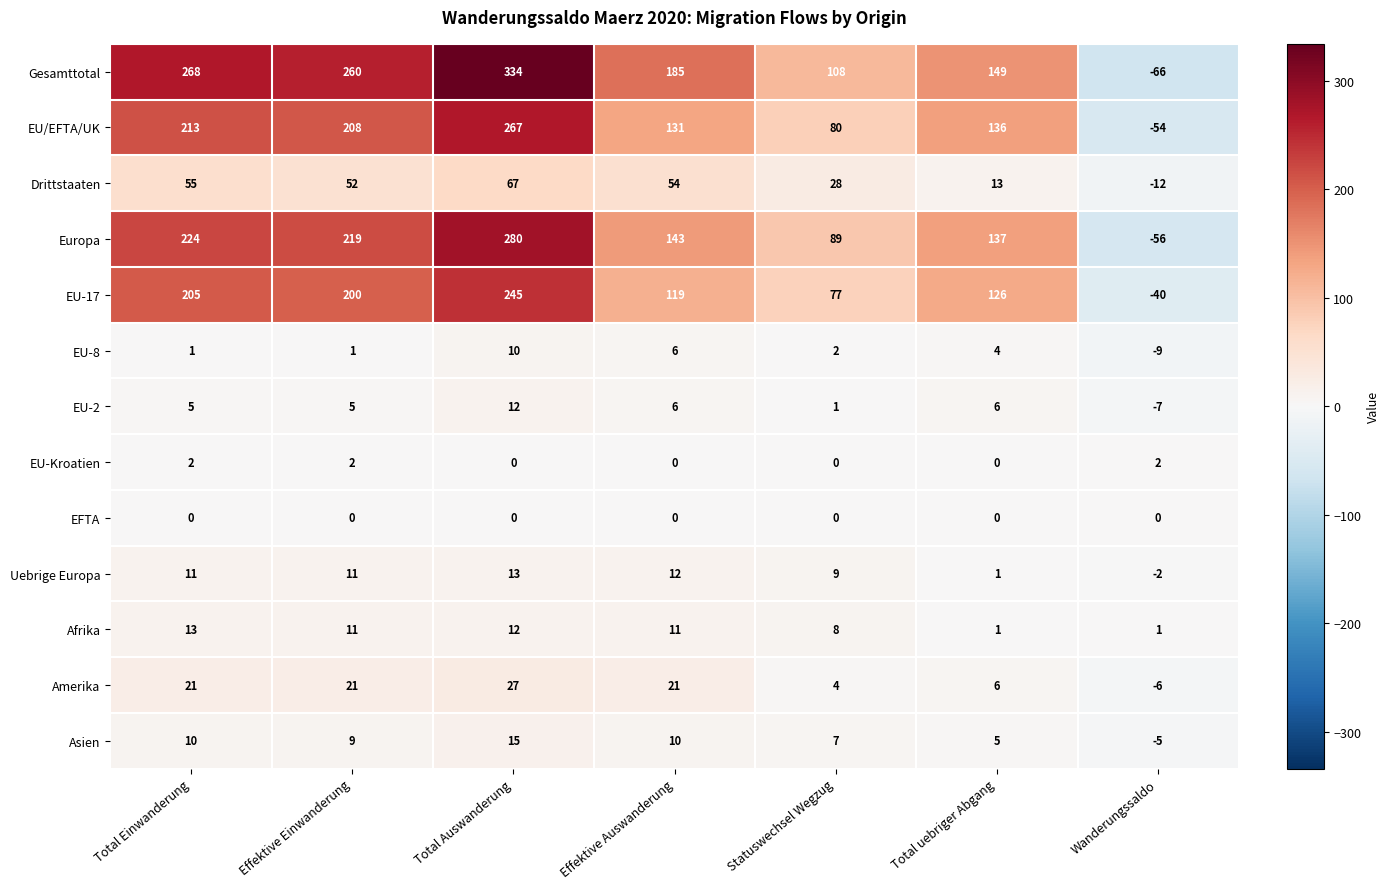

Which series has the largest total across all categories?

Gesamttotal